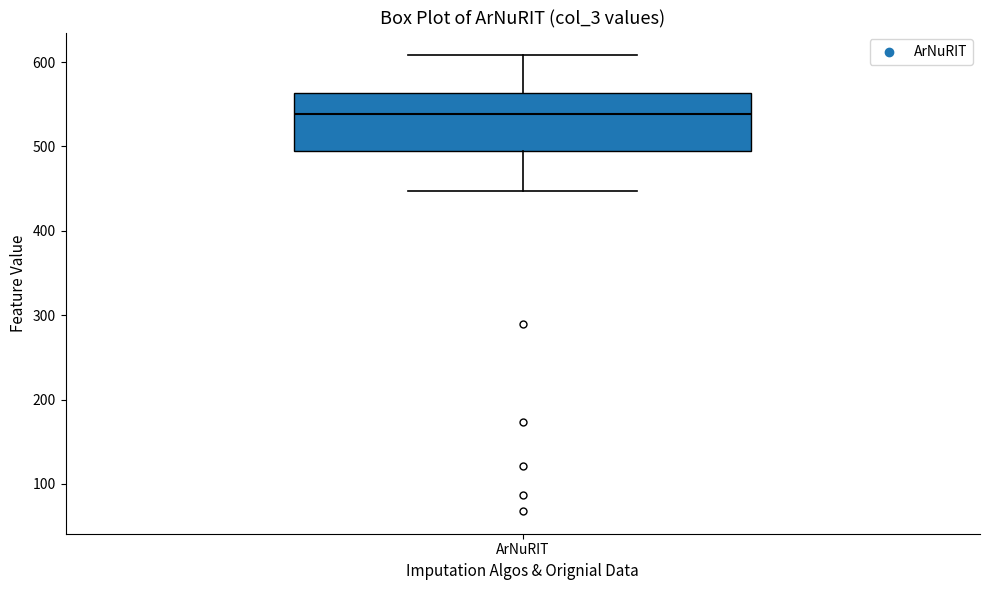

Read this box plot against the y-axis: the position of the median line, the range covered by the box, and the ends of both whiskers. The values are not printed on the chart, so give them approximately, as read against the axis.

median 540, box 490 to 560, whiskers 450 to 610